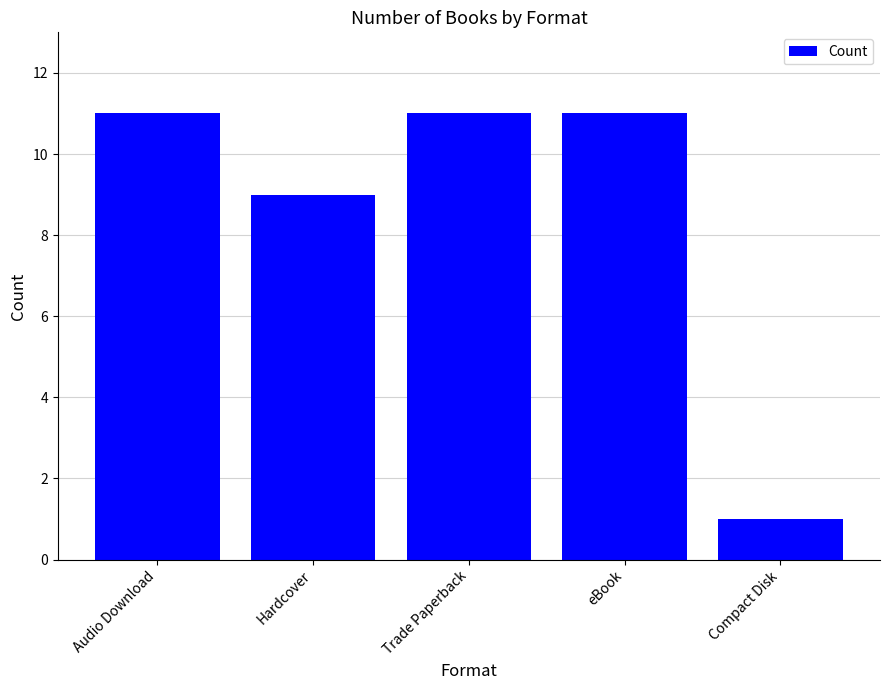

Between Hardcover and eBook, which is larger?

eBook